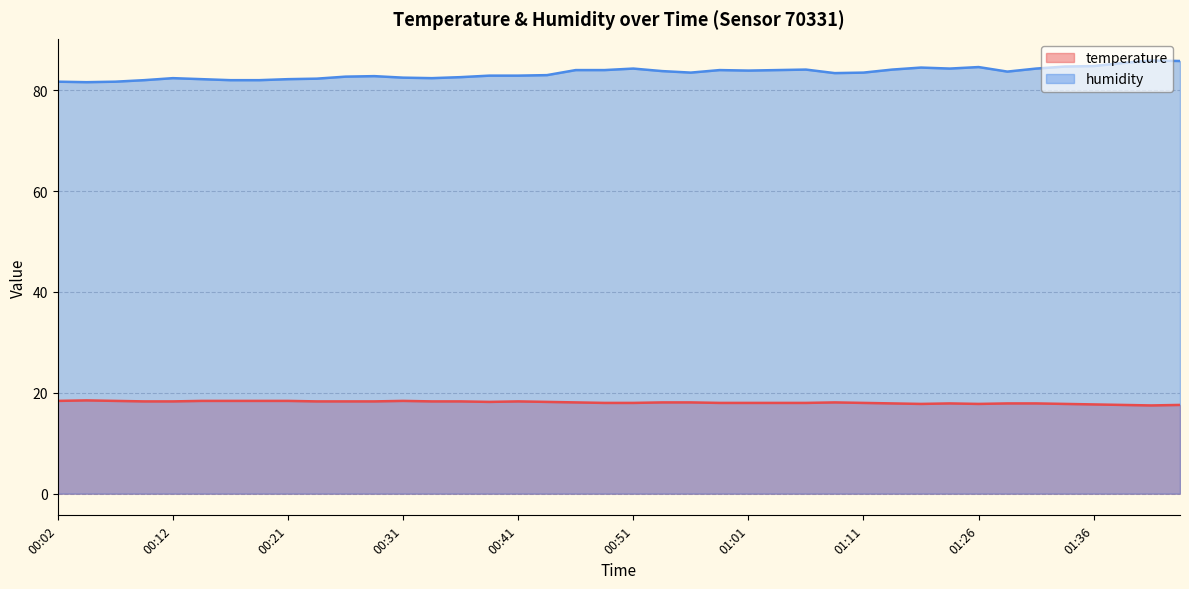

What is the label of the 15th point from the right?

01:03